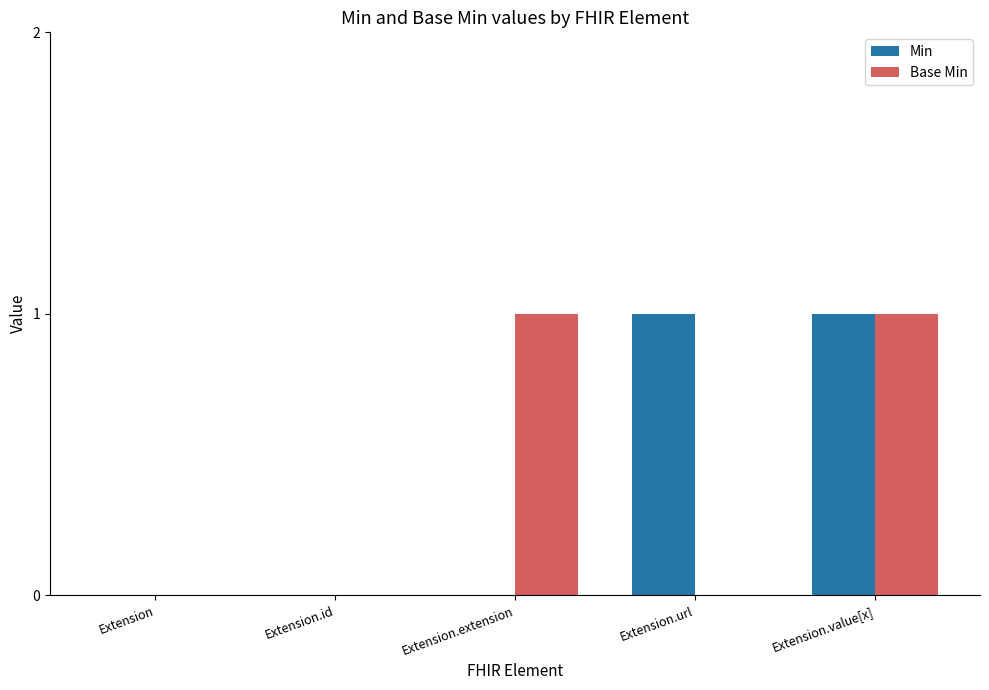

At which category is the sum across all series the highest?

Extension.value[x]